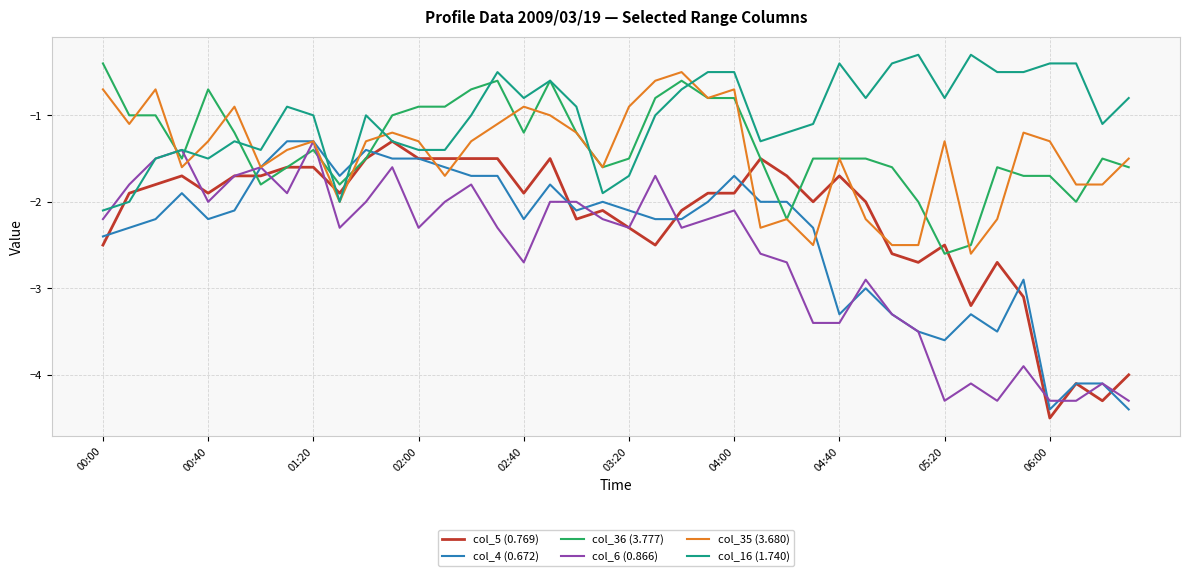

What is the minimum value for col_5 (0.769)?

-4.5